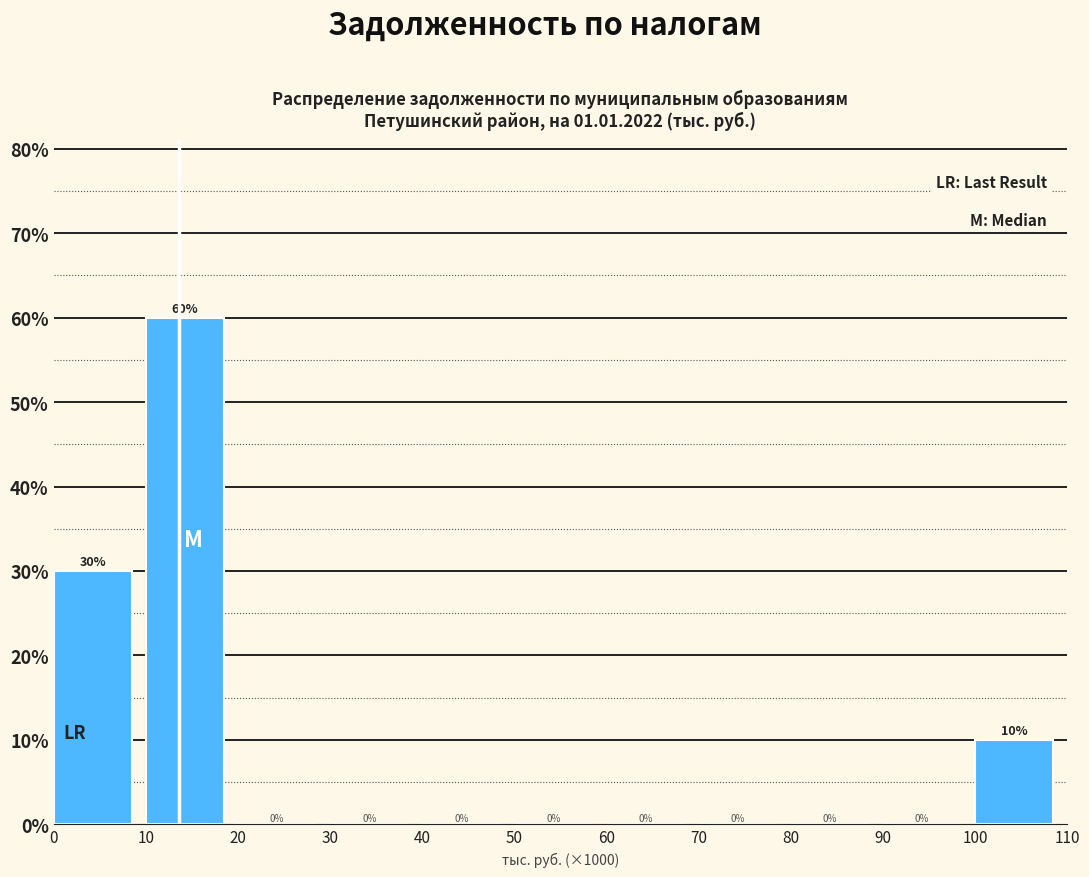

Reading right to left, extract all data points from this chart.

100=10	90=0	80=0	70=0	60=0	50=0	40=0	30=0	20=0	10=60	0=30